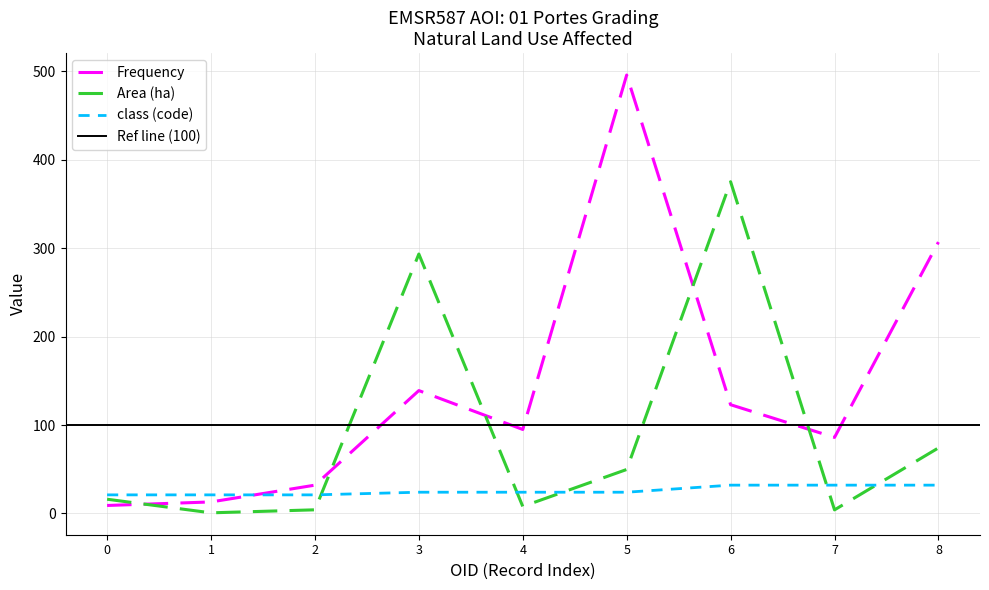

Rank the series by their maximum value, from highest to lowest.

Frequency, Area, class